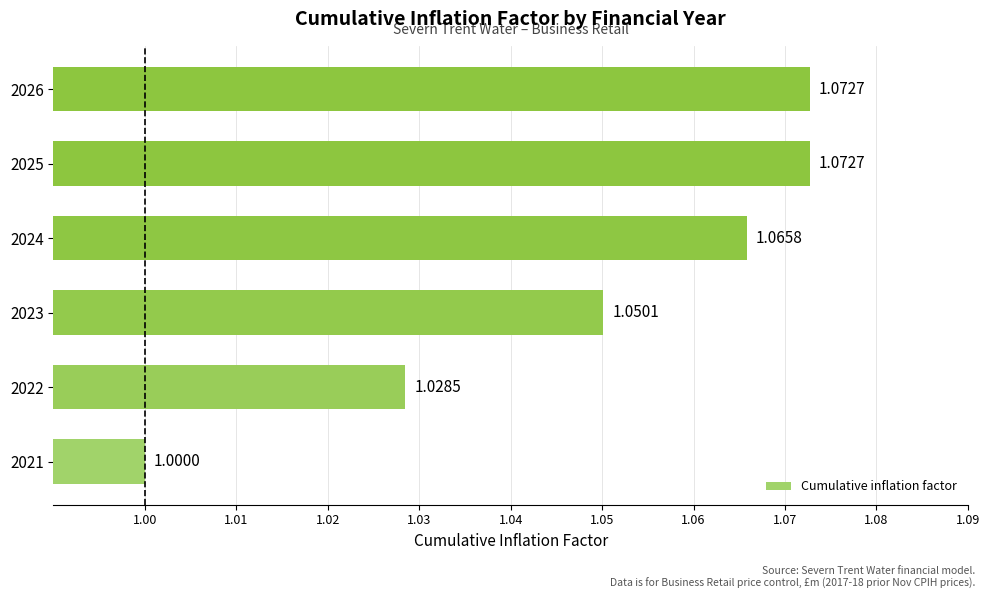

What is the sum of the values at 2024 and 2025?

2.1